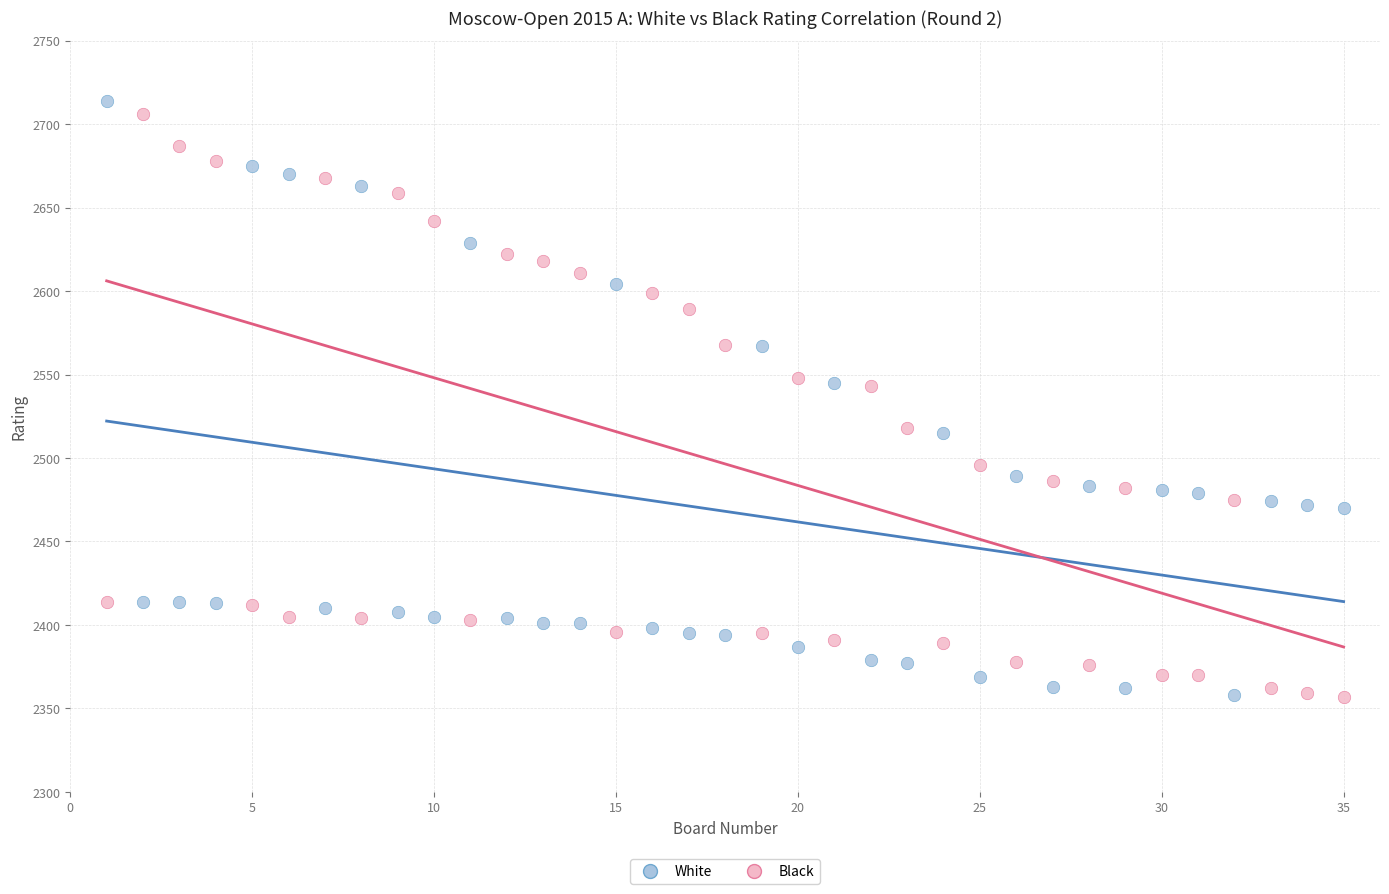

Across all data points, what is the range of X values (max minus min)?

34